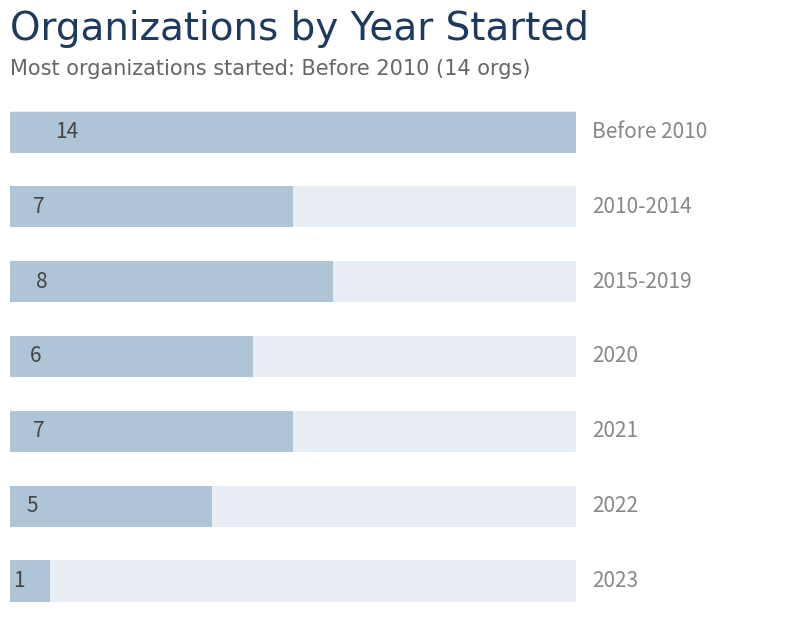

What is the sum of all values?

48